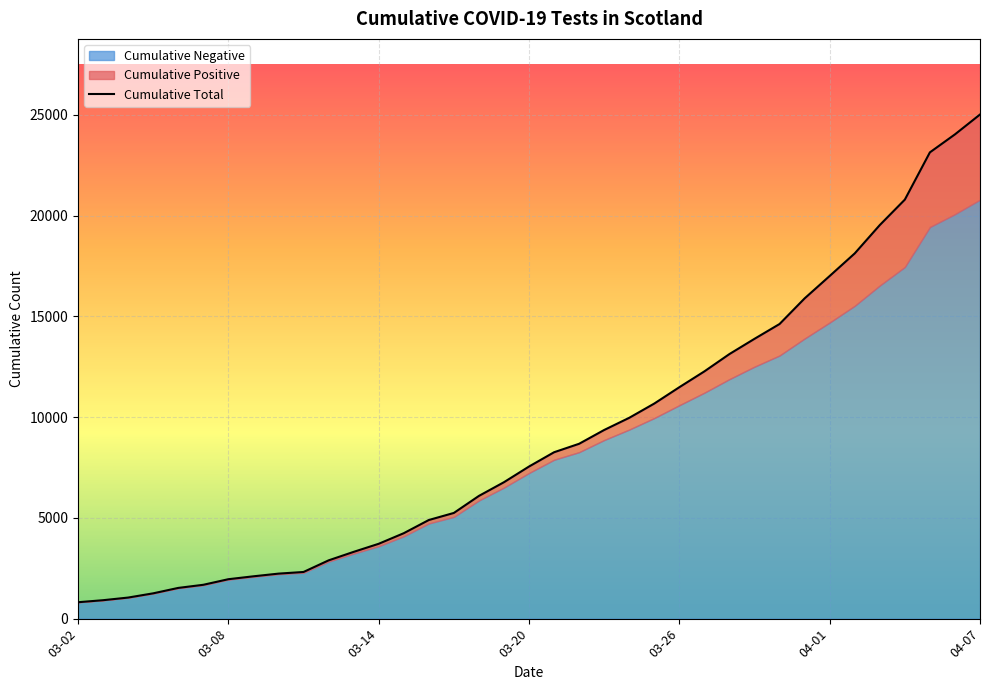

What position from the right is 17?

20